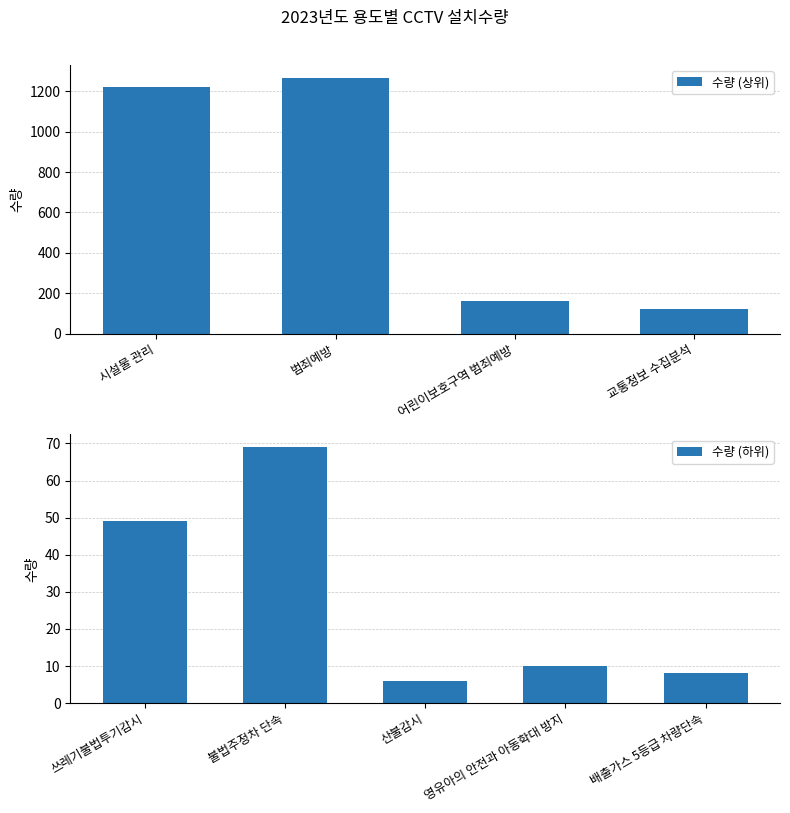

Which label corresponds to the largest value in the chart?

범죄예방